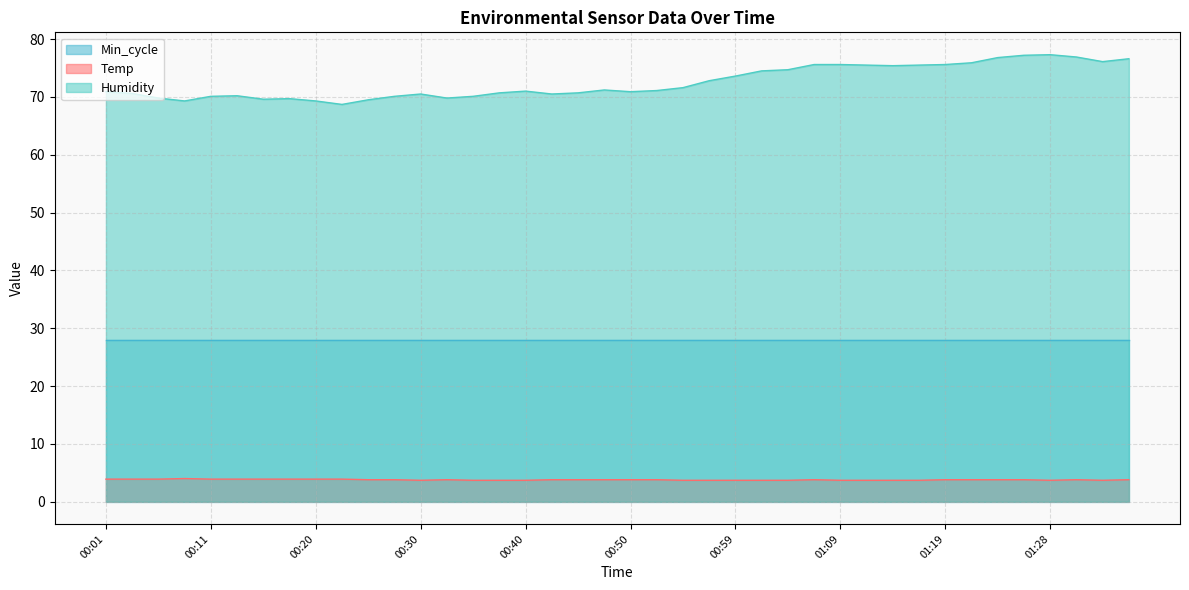

True or false: Humidity has a value of 112.7 at 00:30.

False